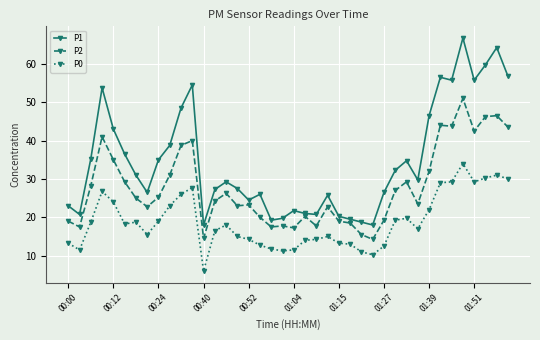

Which series has the largest total across all categories?

P1